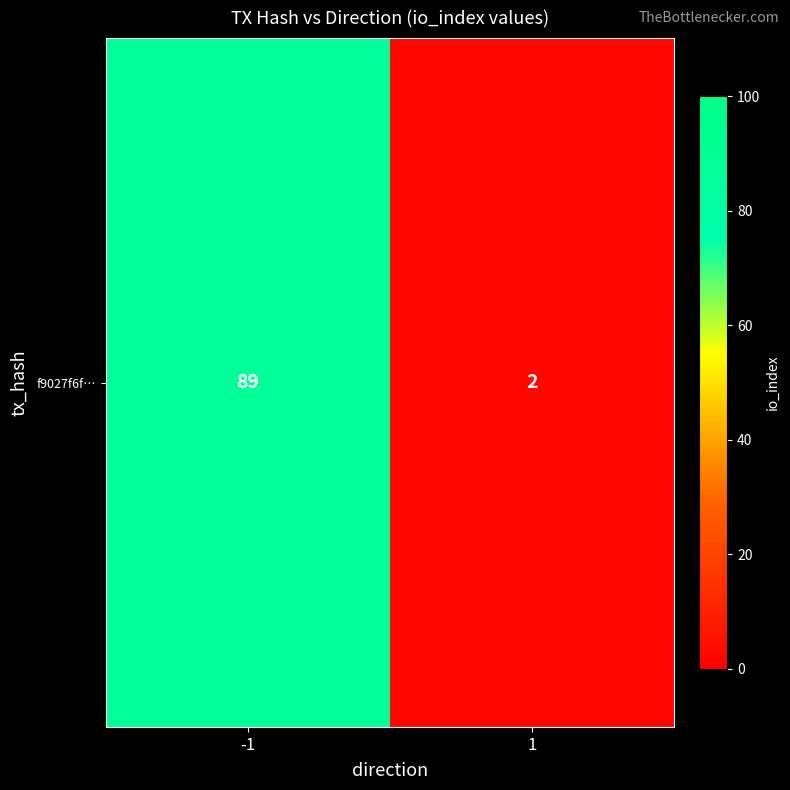

What is the change in value from -1 to 1?

-87